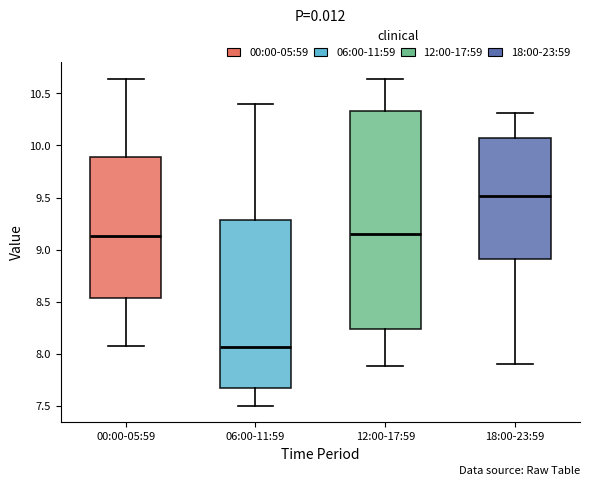

Reading left to right, transcribe this box plot: for each box, give where its median line is, the range the box spans, and where its two whiskers end, as read against the y-axis. The values are not printed on the chart, so give them approximately, as read against the axis.

00:00-05:59: median 9.15, box 8.55 to 9.90, whiskers 8.05 to 10.65
06:00-11:59: median 8.05, box 7.65 to 9.30, whiskers 7.50 to 10.40
12:00-17:59: median 9.15, box 8.25 to 10.35, whiskers 7.90 to 10.65
18:00-23:59: median 9.50, box 8.90 to 10.05, whiskers 7.90 to 10.30